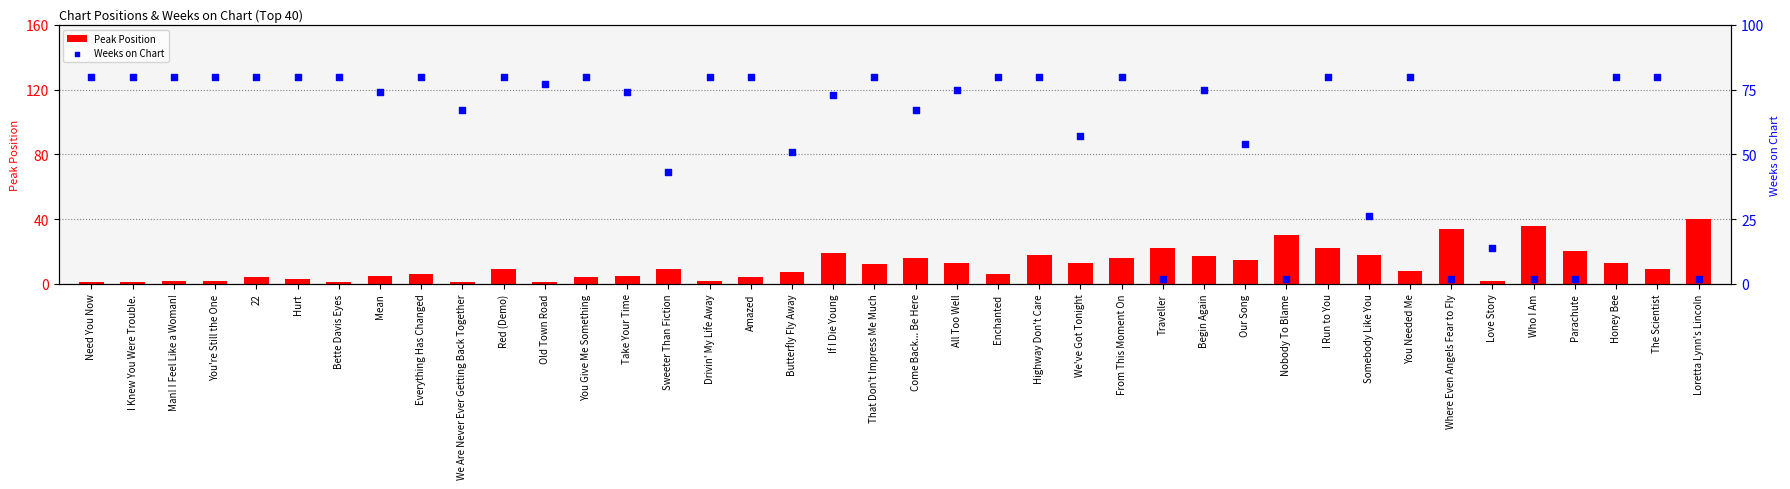

What is the total value across all series at You Give Me Something?

84